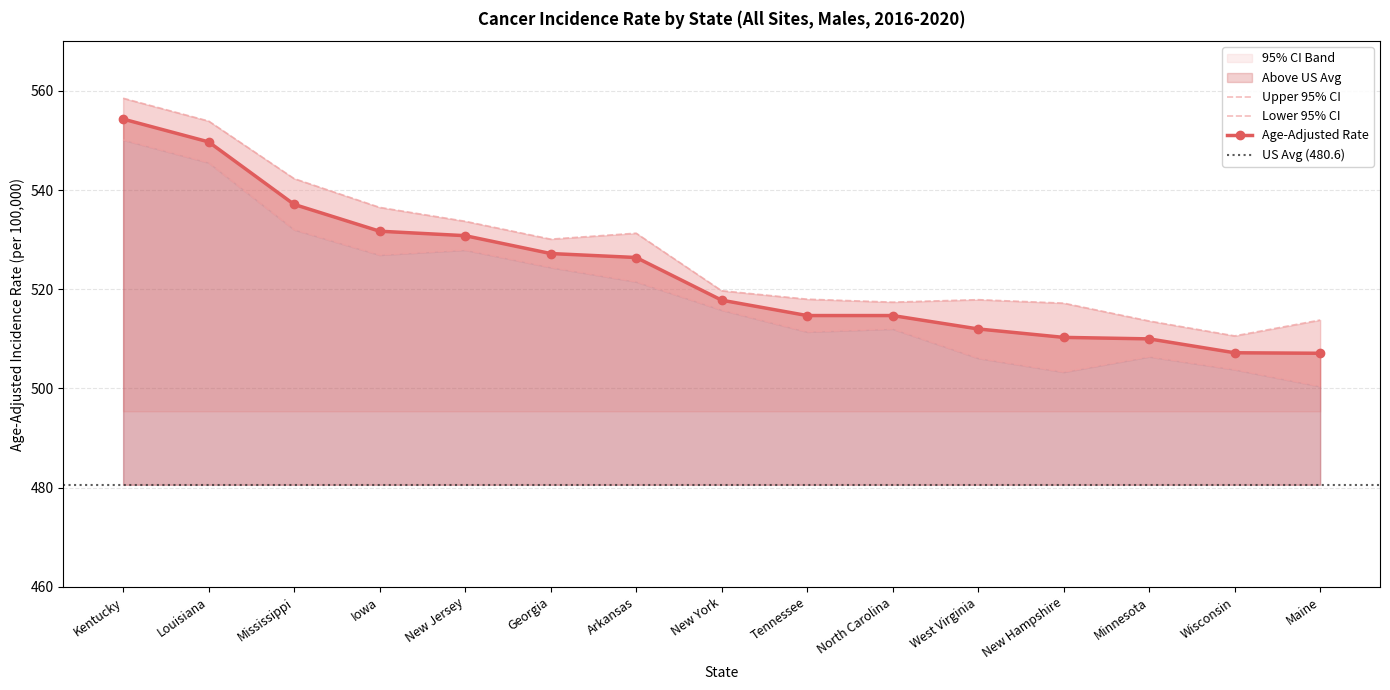

Which series has the widest spread of values?

Lower 95% CI